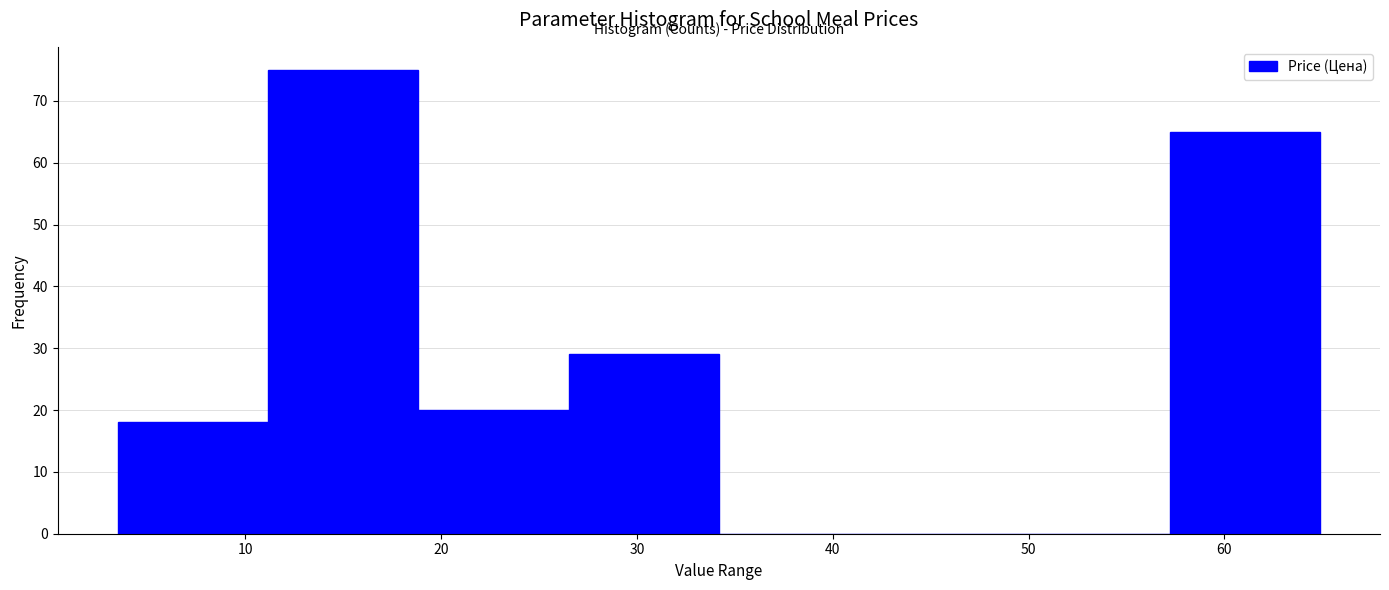

What is the height of the bar covering 27 to 34 on the x-axis? Neither the bar edges nor the heights are printed on the chart, so give them approximately, as read against the axes.

29